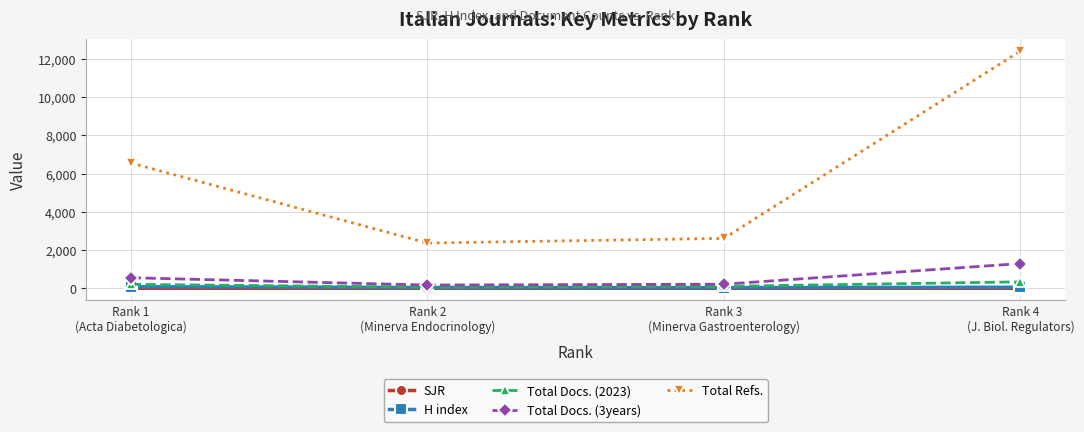

Which series has the largest range (max minus min)?

Total Refs.